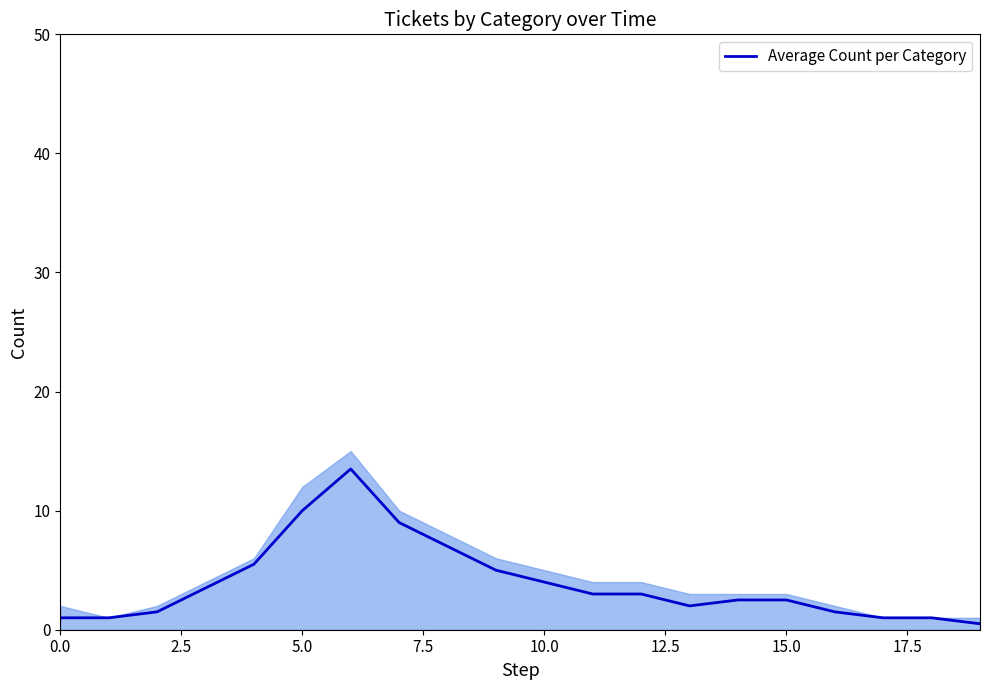

What position from the left is 10?

11